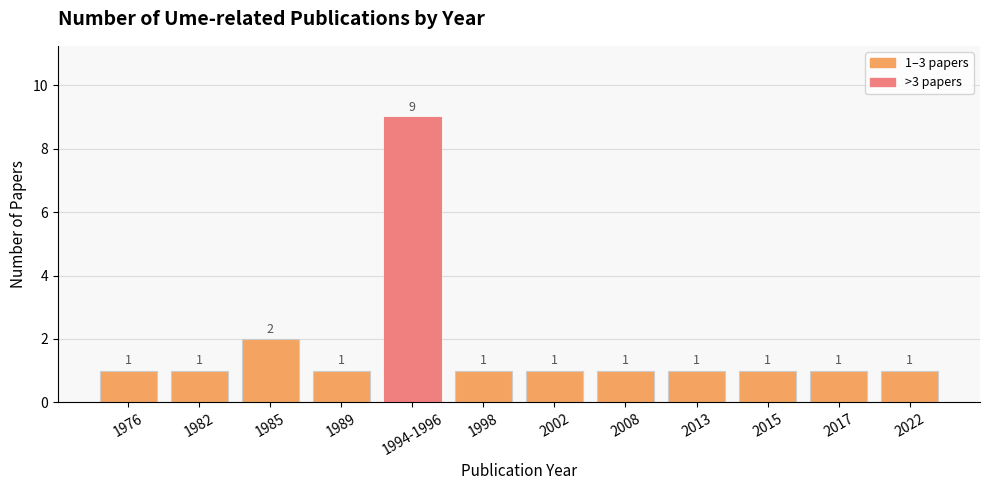

What is the maximum value shown in the chart?

9